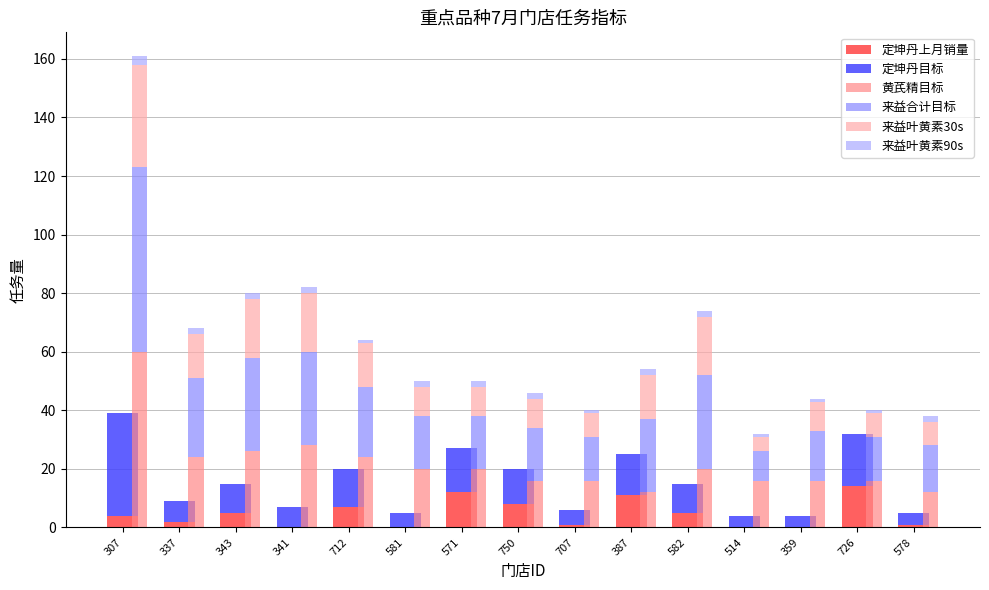

Count the number of categories in the chart.

15